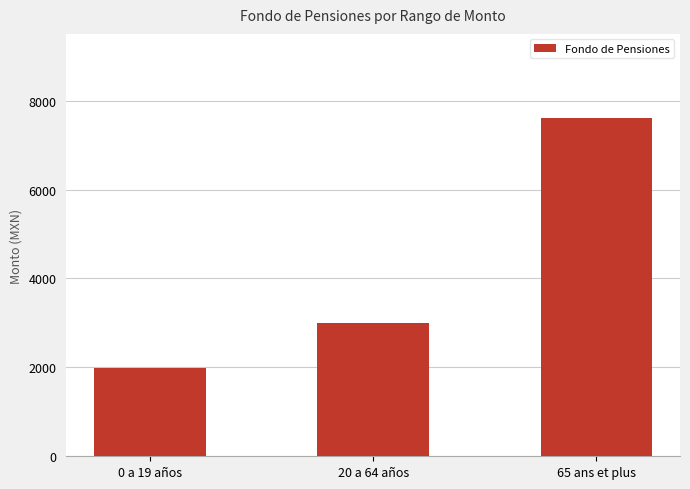

What is the label of the 1st bar from the right?

65 ans et plus